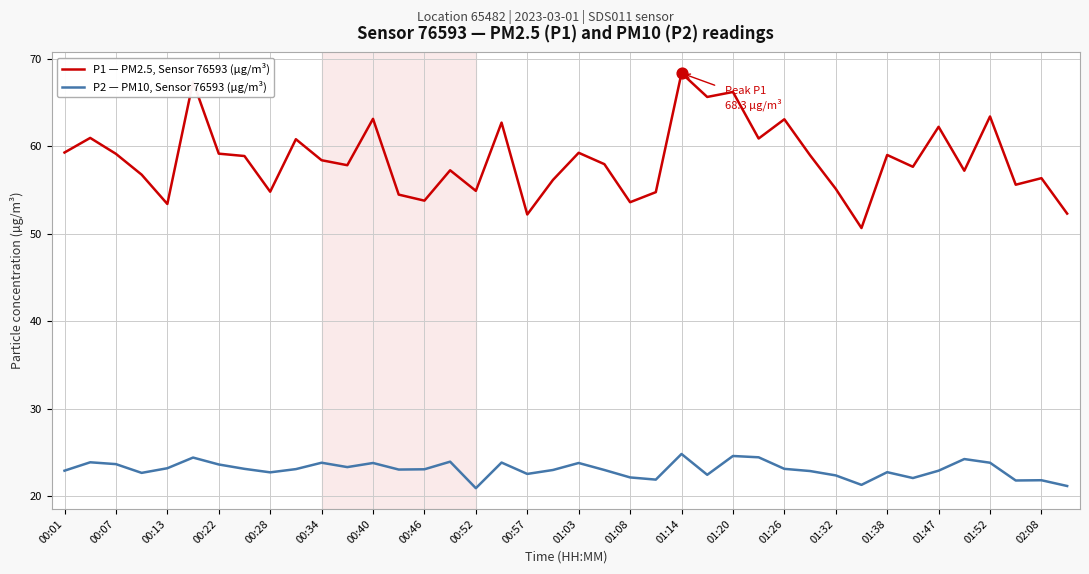

What is the highest value of the P2 — PM10, Sensor 76593 (µg/m³) series?

24.8